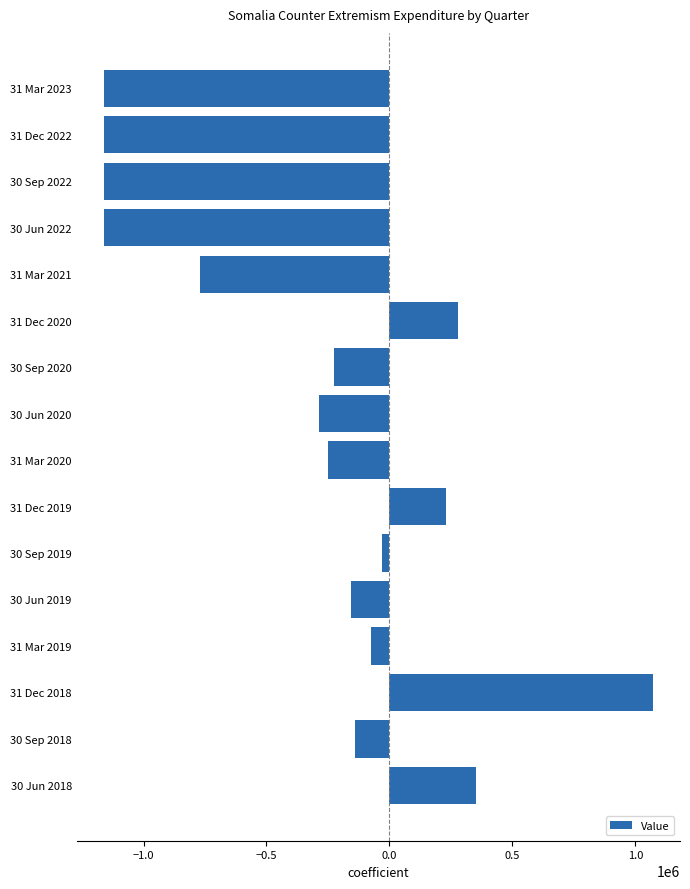

What is the difference between the second highest and second lowest values?

1511737.0